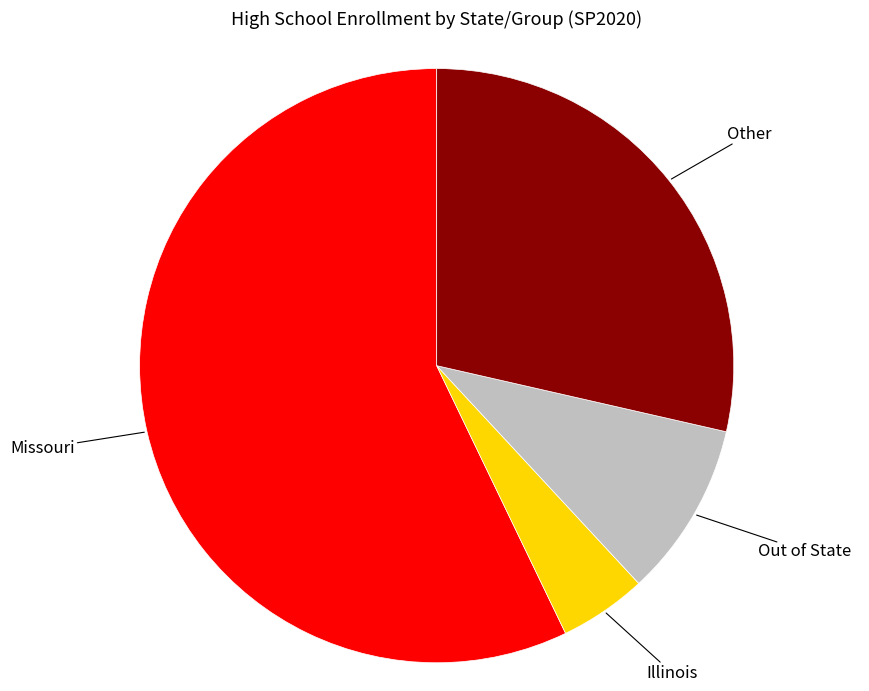

Count the number of slices in the pie.

4